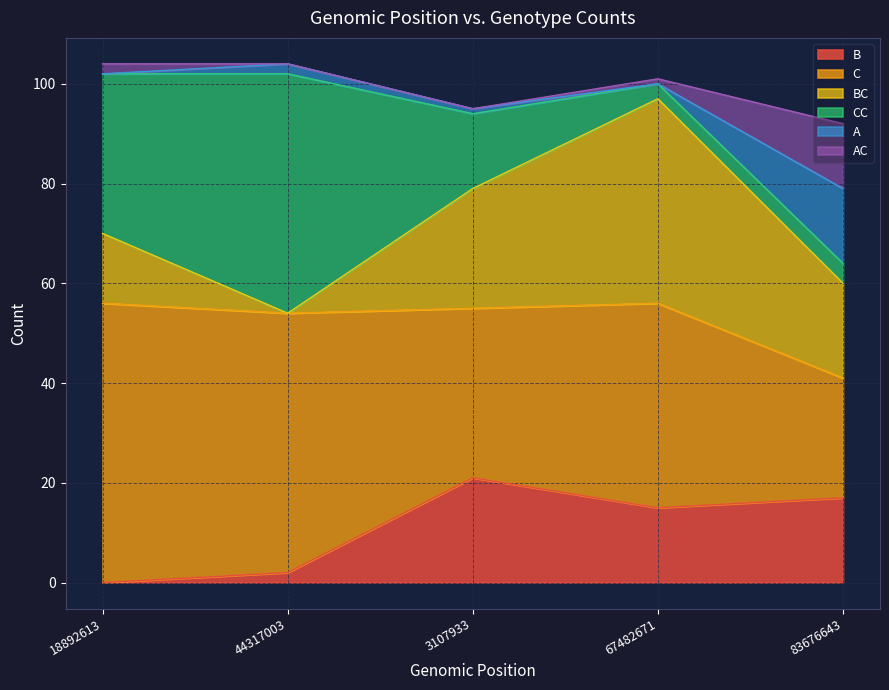

True or false: BC and CC cross at least once.

True